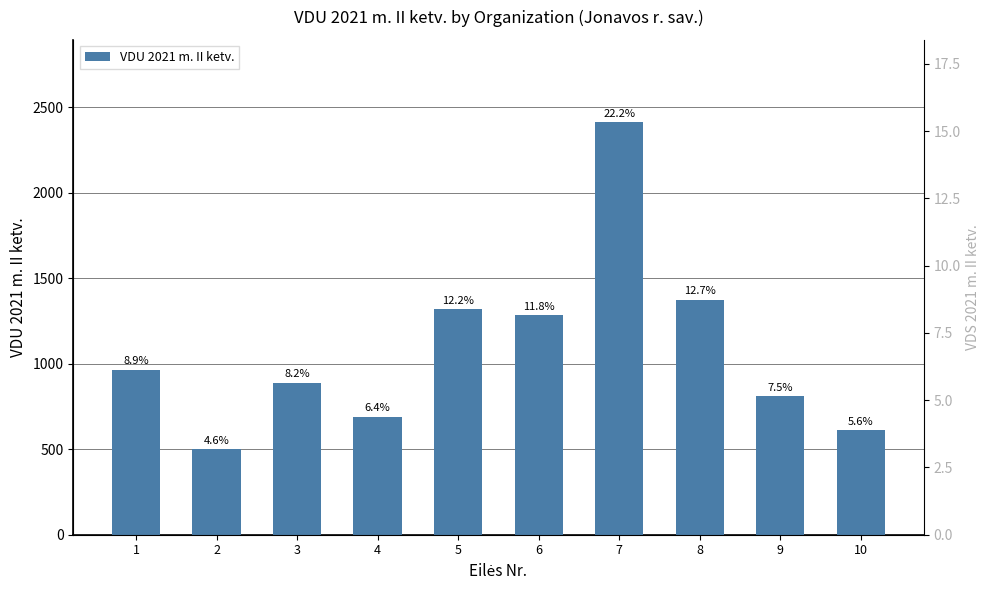

Rank the categories by VDU 2021 m. II ketv. value from lowest to highest.

2, 10, 4, 9, 3, 1, 6, 5, 8, 7